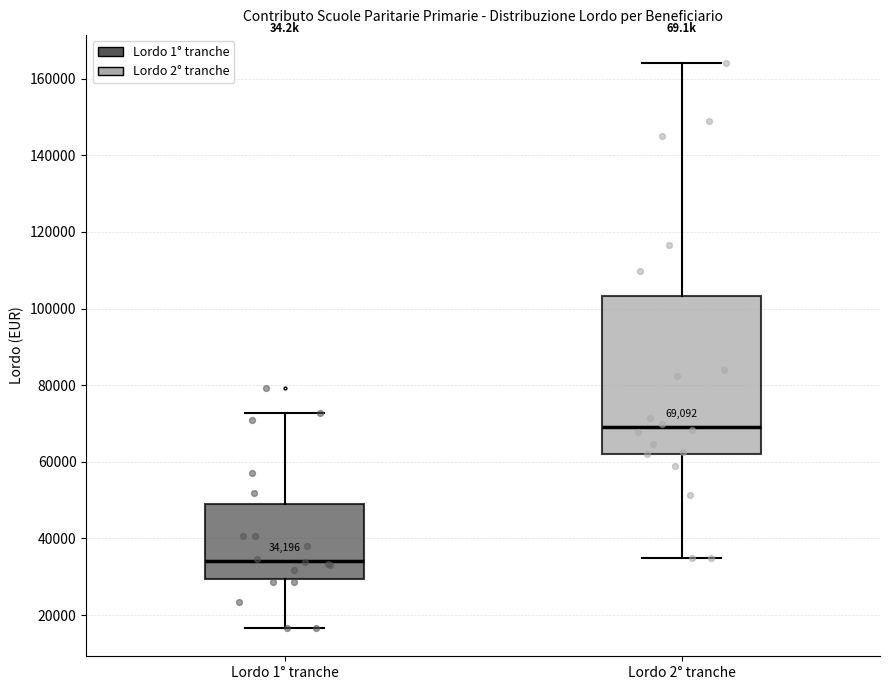

Which box's median line is the highest?

Lordo 2° tranche